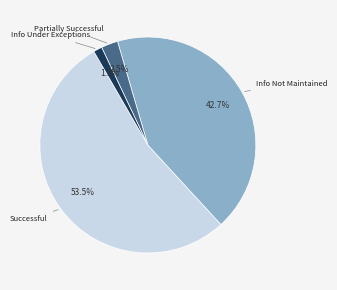

Which has a higher value, Successful or Info Not Maintained?

Successful